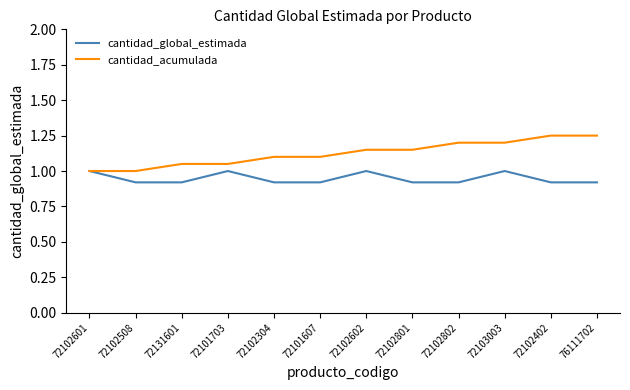

Does the chart display data point markers on the line(s)?

No